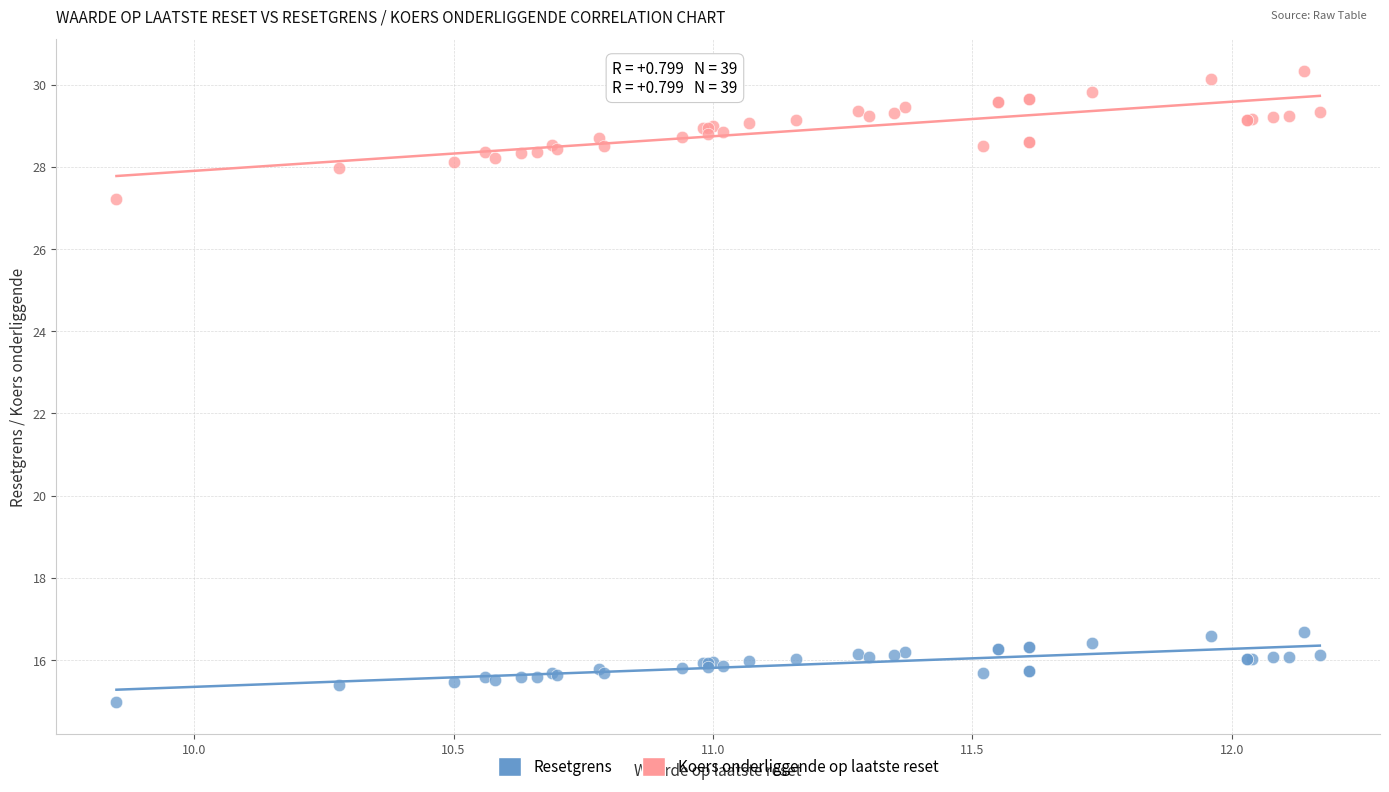

Which series reaches the maximum Y coordinate?

Koers onderliggende op laatste reset